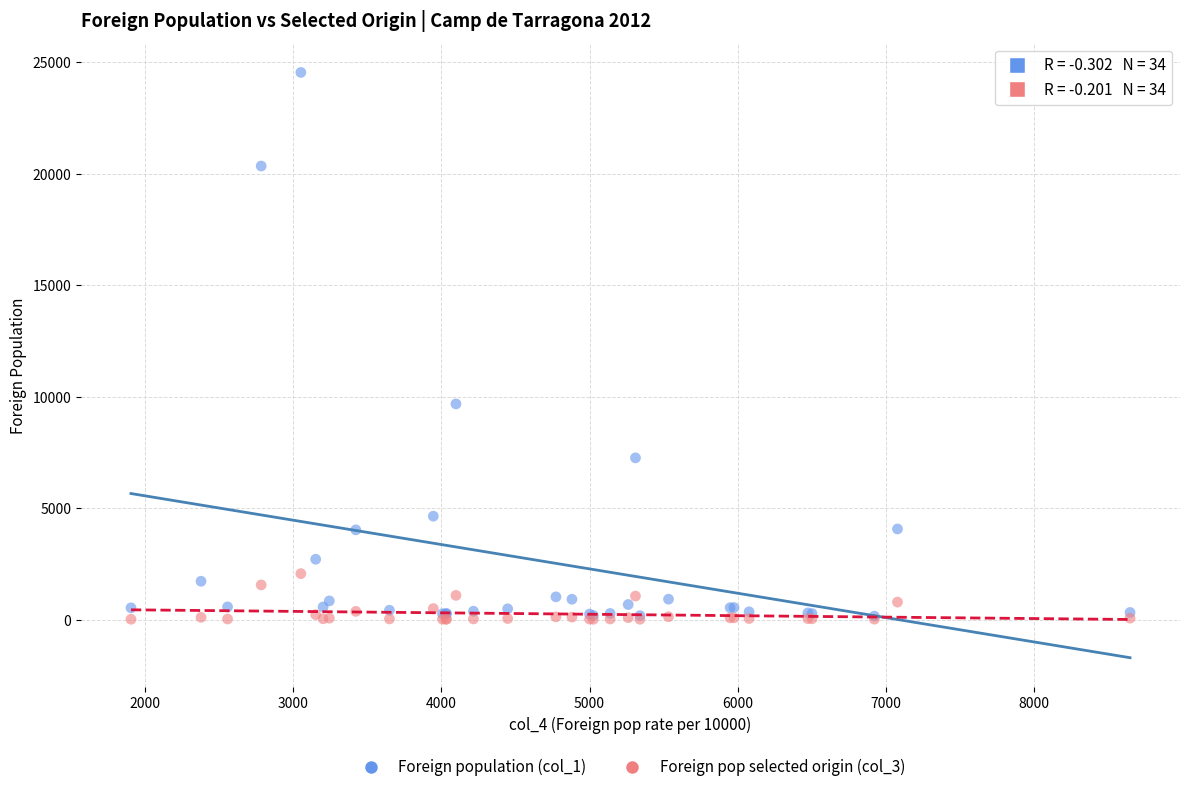

Which series has the widest spread of Y values?

Foreign population (col_1)